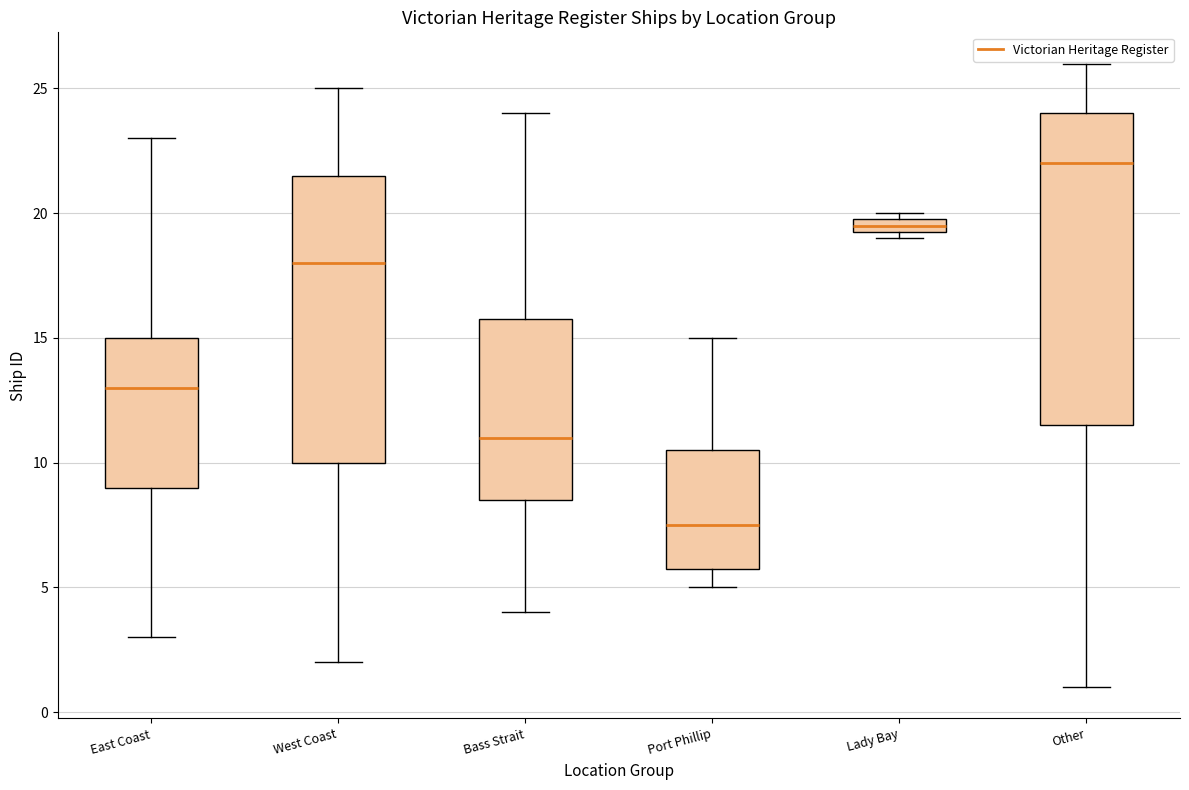

Which box's median line is the lowest?

Port Phillip